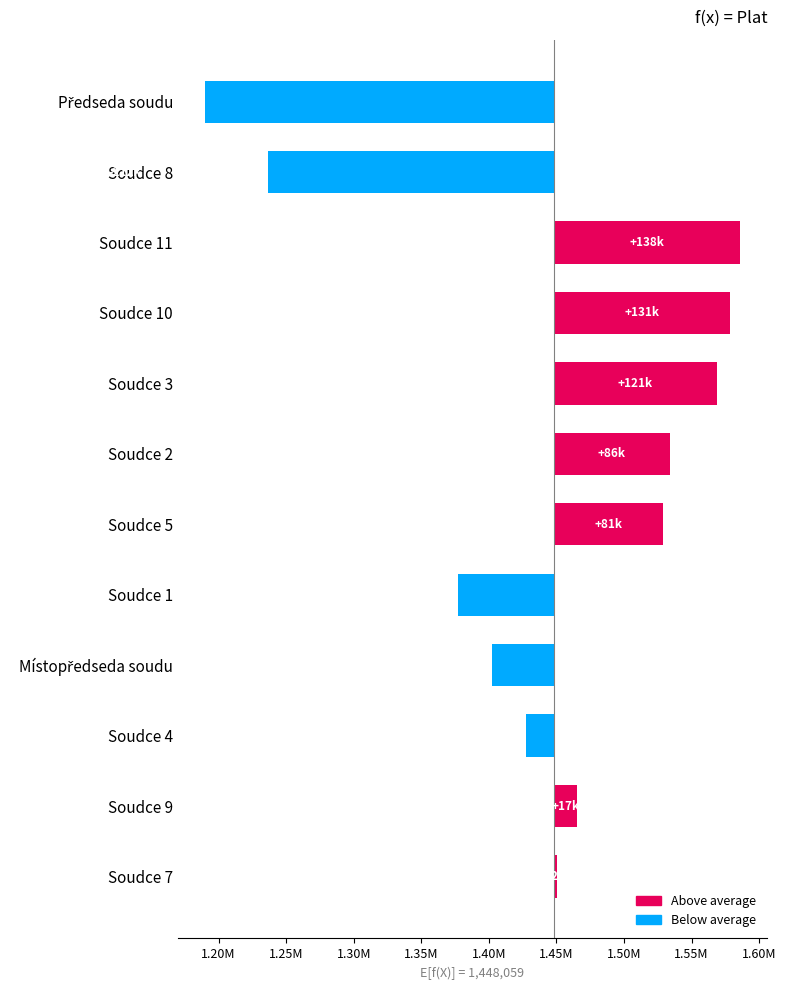

How many values are below 17369?

6